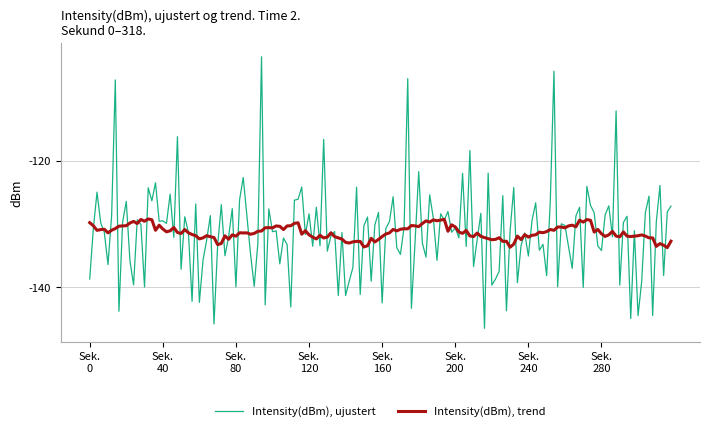

What is the lowest value of the Intensity(dBm), trend series?

-133.7